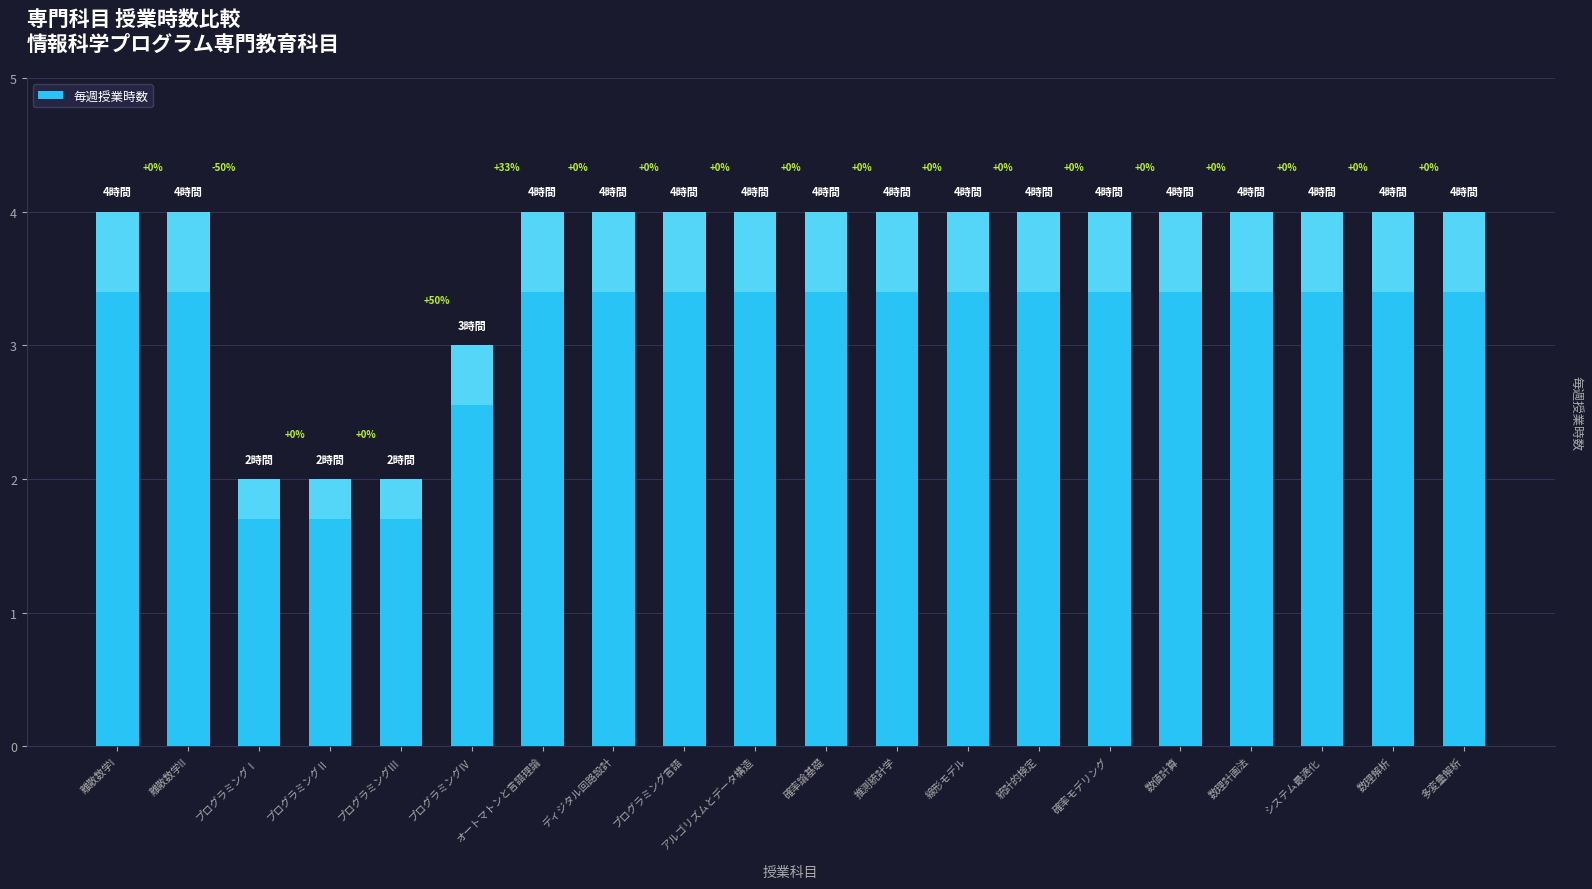

How many values are below 4?

4